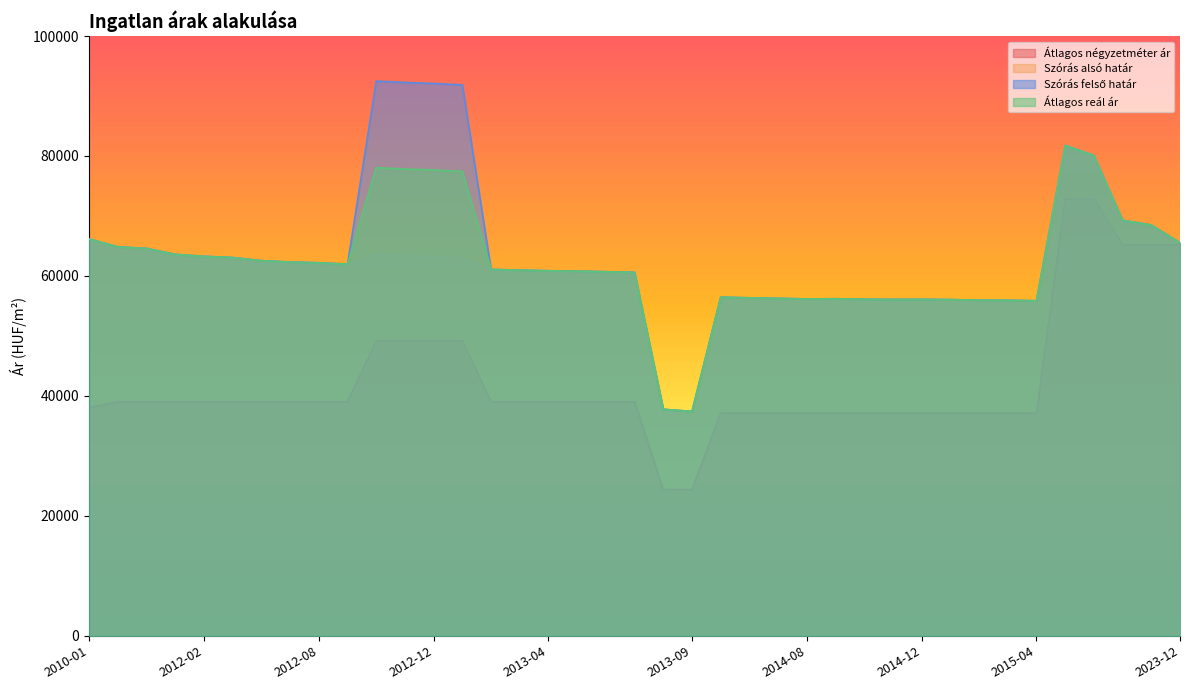

Reading left to right, list all the values displayed in this chart.

Átlagos négyzetméter ár: 38083	39024	39024	39024	39024	39024	39024	39024	39024	39024	49228	49228	49228	49228	39024	39024	39024	39024	39024	39024	24390	24390	37142	37142	37142	37142	37142	37142	37142	37142	37142	37142	37142	37142	72921	72921	65168	65168	65168
Szórás alsó határ: 66162	64843	64593	63597	63272	63069	62548	62316	62201	61955	63621	63396	63233	62990	61086	60975	60865	60802	60707	60598	37767	37411	56453	56354	56269	56170	56198	56113	56085	56099	56057	55959	55945	55861	81770	80100	69273	68499	65538
Szórás felső határ: 66162	64843	64593	63597	63272	63069	62548	62316	62201	61955	92483	92258	92095	91852	61086	60975	60865	60802	60707	60598	37767	37411	56453	56354	56269	56170	56198	56113	56085	56099	56057	55959	55945	55861	81770	80100	69273	68499	65538
Átlagos reál ár: 66162	64843	64593	63597	63272	63069	62548	62316	62201	61955	78052	77827	77664	77421	61086	60975	60865	60802	60707	60598	37767	37411	56453	56354	56269	56170	56198	56113	56085	56099	56057	55959	55945	55861	81770	80100	69273	68499	65538